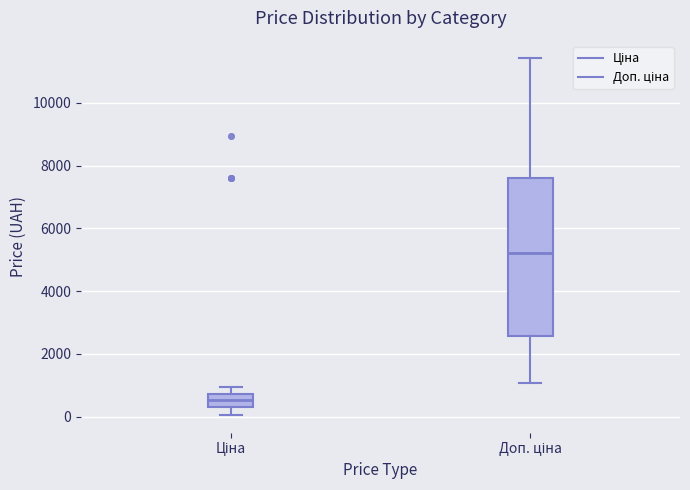

Which box's median line is the lowest?

Ціна